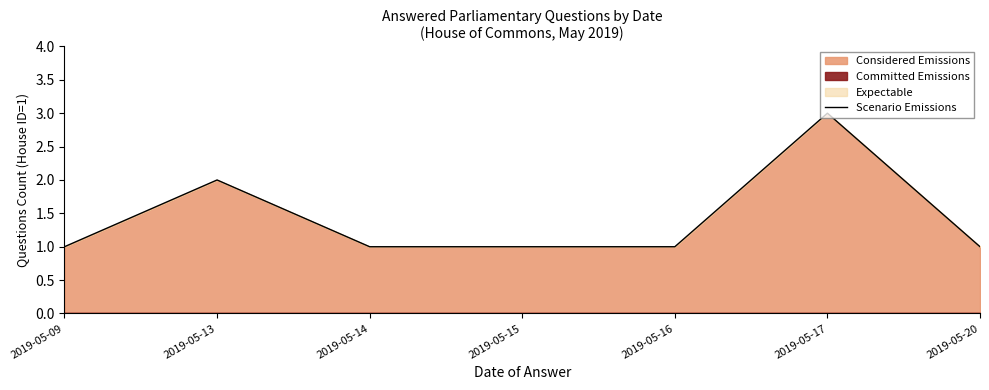

Rank the categories by value from lowest to highest.

2019-05-09, 2019-05-14, 2019-05-15, 2019-05-16, 2019-05-20, 2019-05-13, 2019-05-17